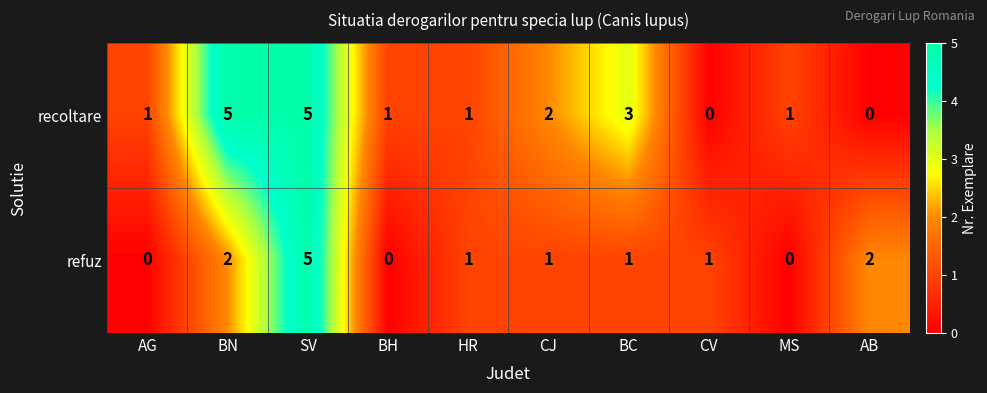

What is the sum of all refuz values?

13